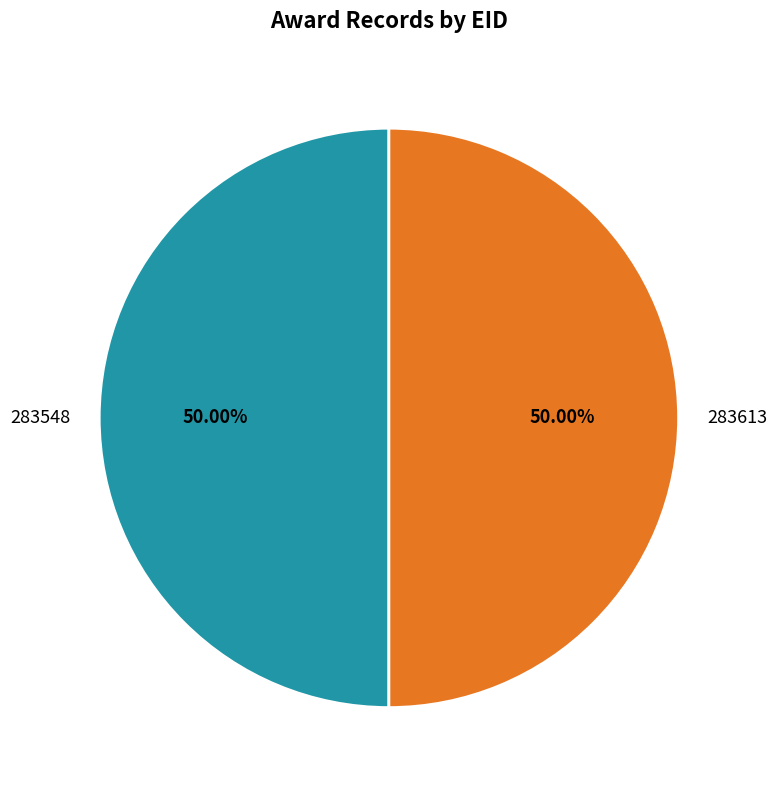

The 283548 slice represents 50% of the pie. True or false?

True